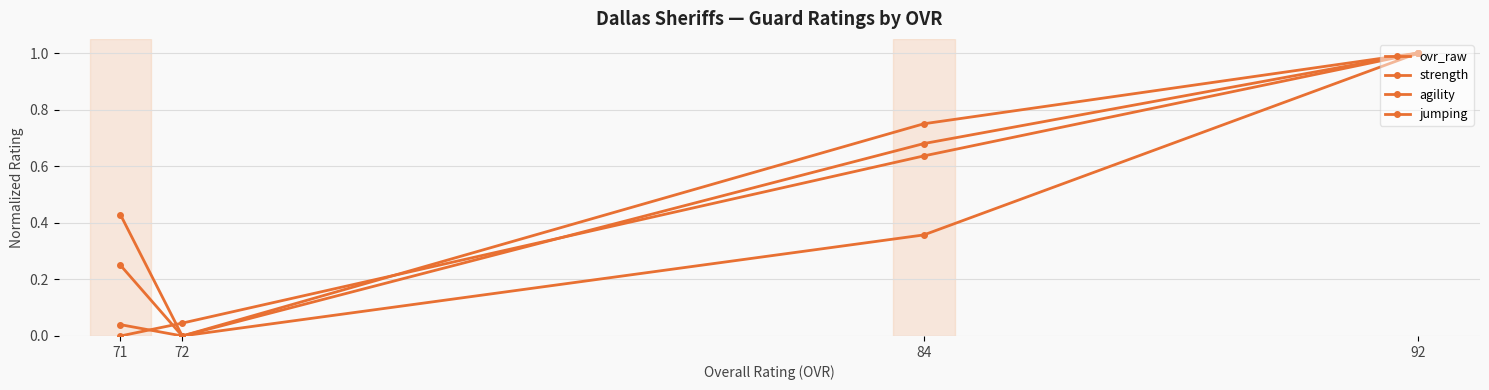

True or false: ovr_raw has a value of 0.5 at 71.

False